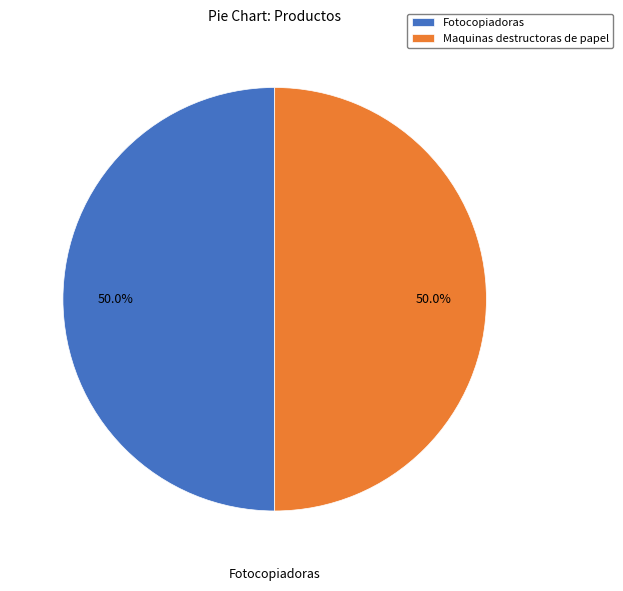

What is the ratio of the value at Maquinas destructoras de papel to the value at Fotocopiadoras?

1.0